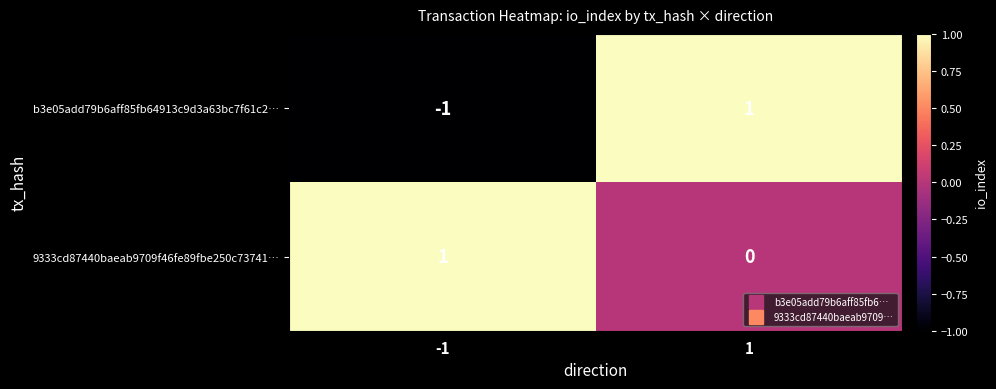

Which series changed the most between -1 and 1?

b3e05add79b6aff85fb64913c9d3a63bc7f61c2…